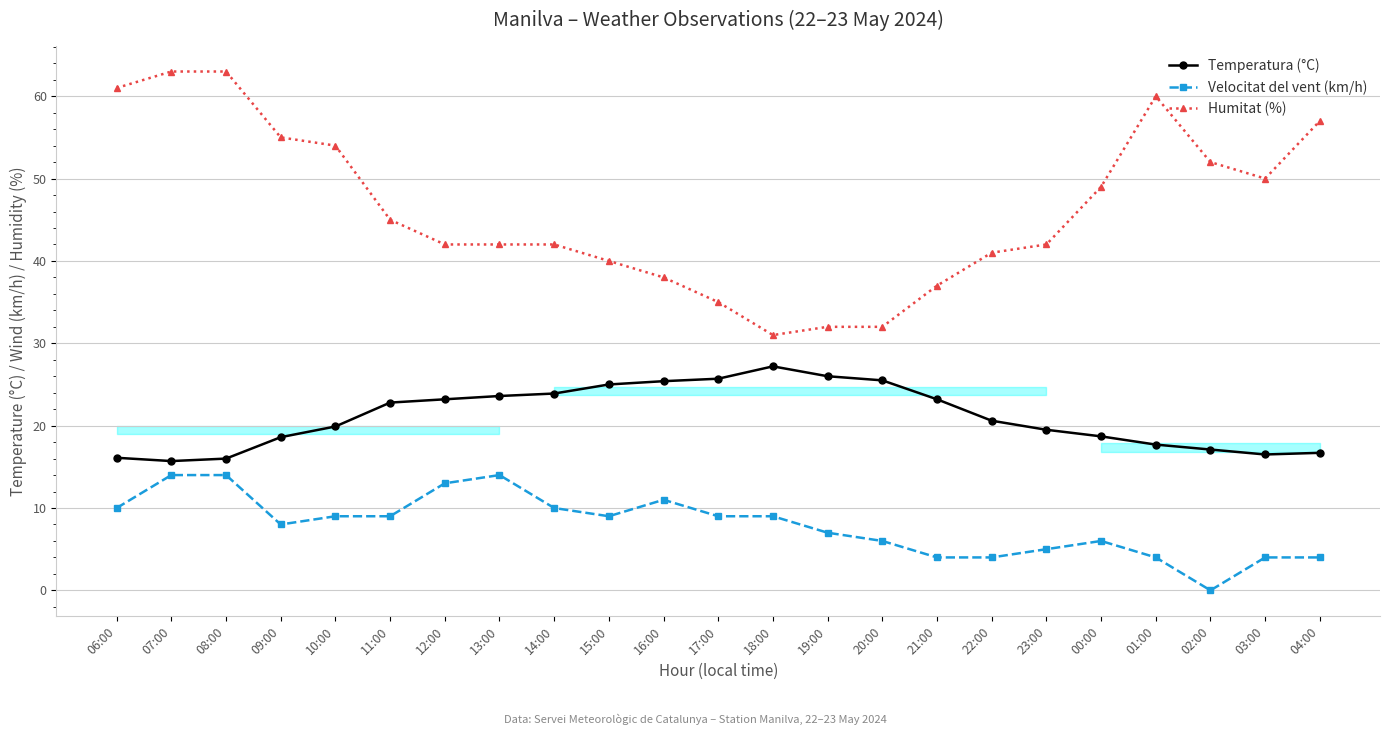

Which series has the widest spread of values?

Humitat (%)